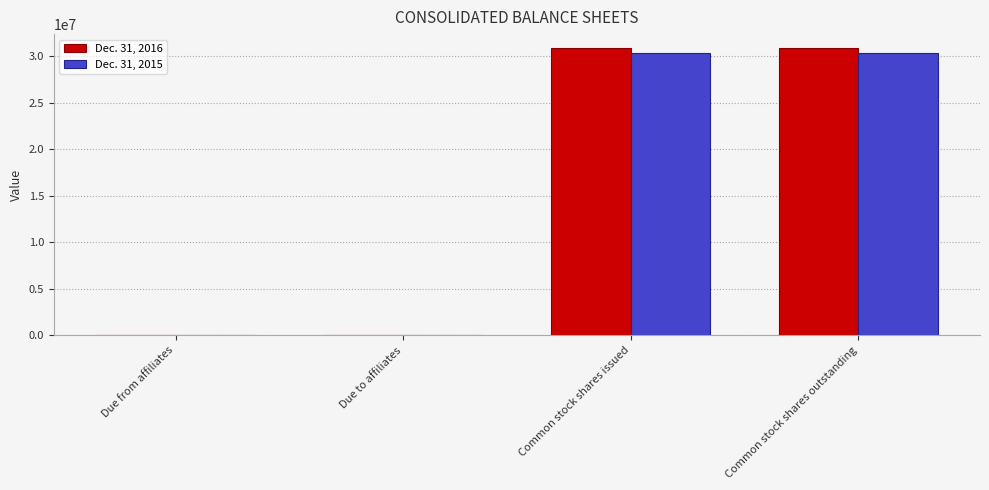

How many data points does each series have?

4